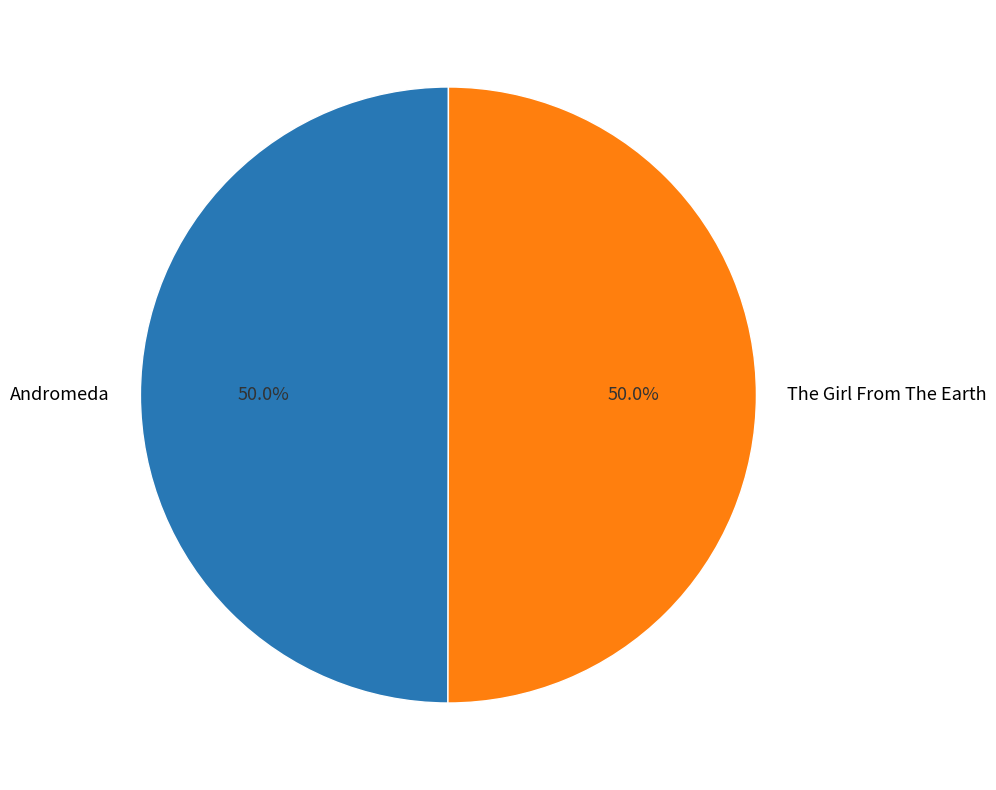

Approximately how many times larger is the value at Andromeda compared to The Girl From The Earth?

1.0